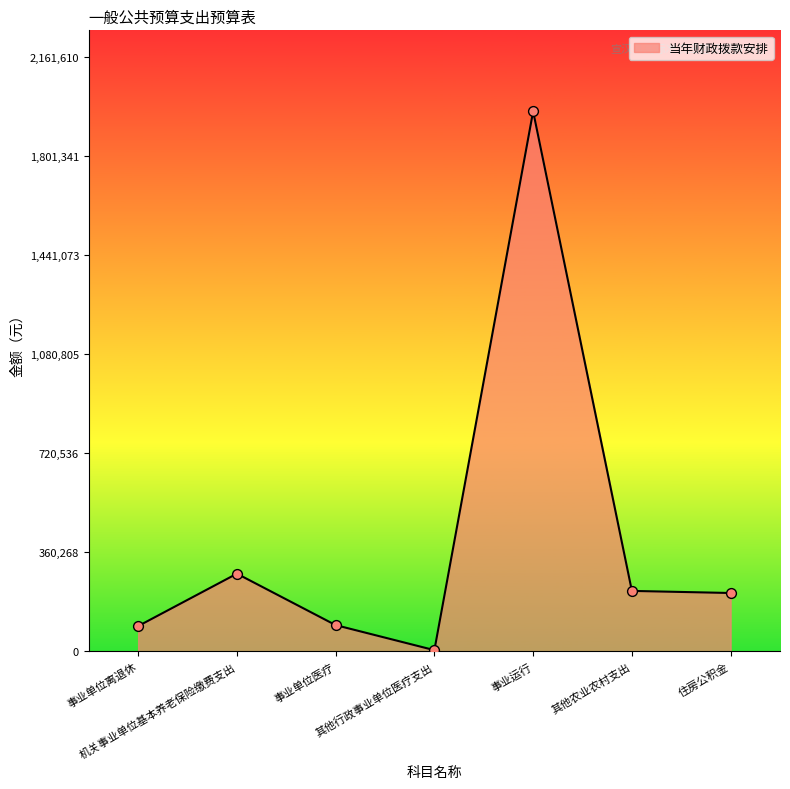

What is the ratio of the value at 事业单位离退休 to the value at 其他行政事业单位医疗支出?

21.1